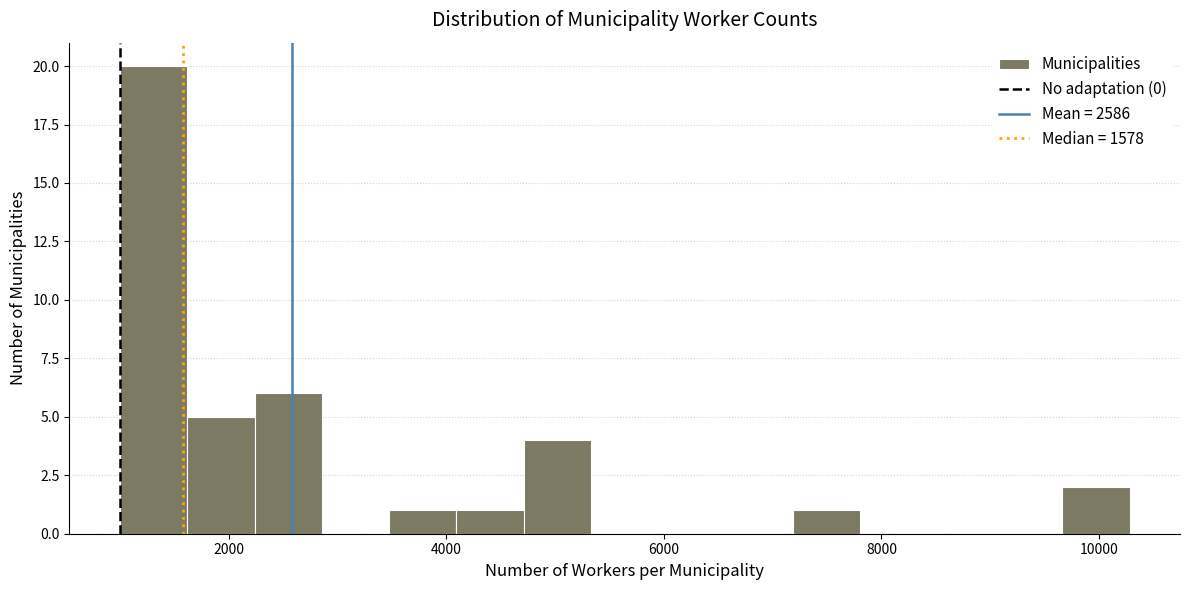

Read against the x-axis, roughly where is the centre of the tallest bar?

1400